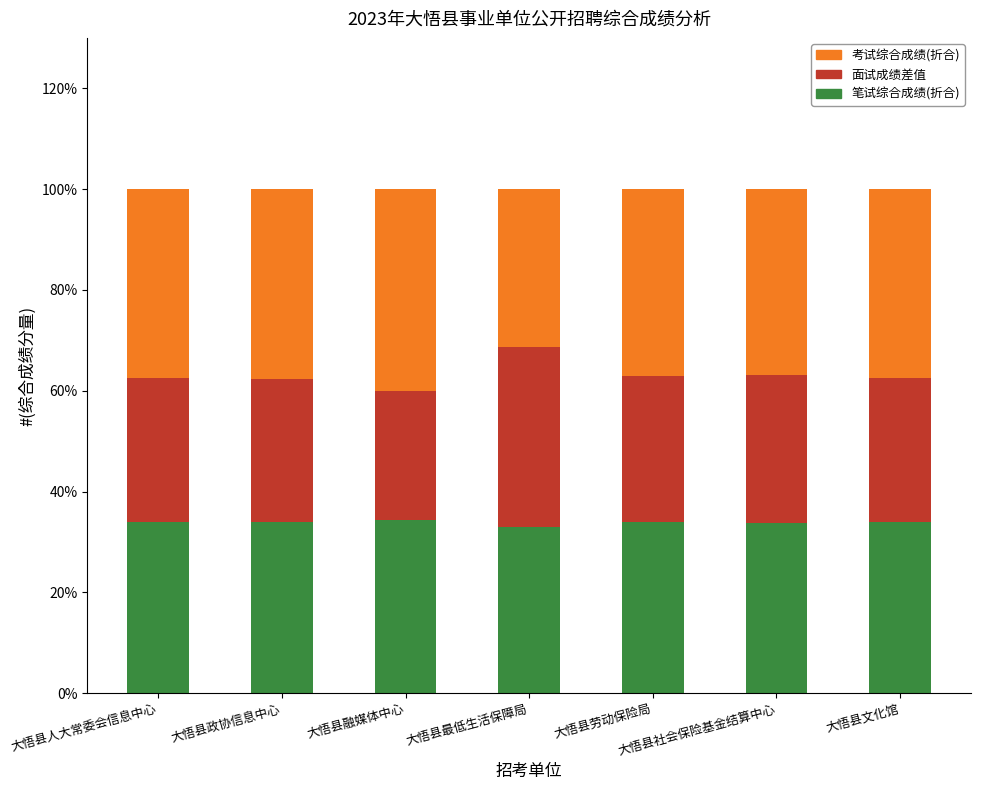

What is the difference between the maximum and second lowest values in the 笔试综合成绩(折合) series?

0.5